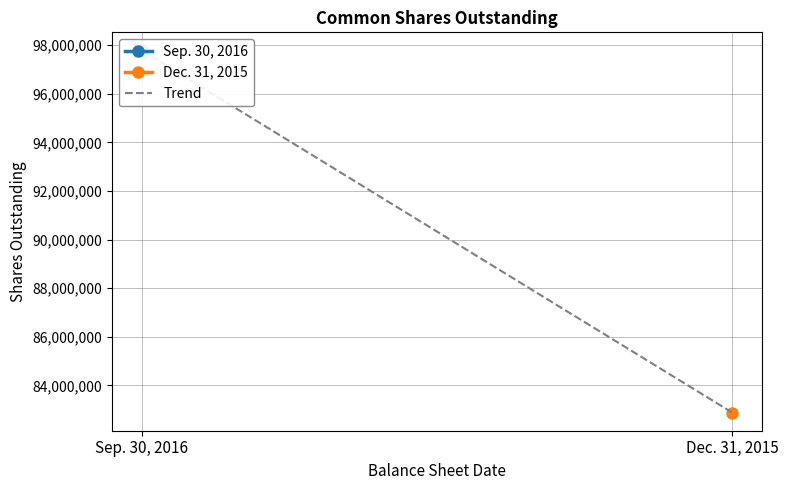

How many values are between 82883562 and 97786608?

2